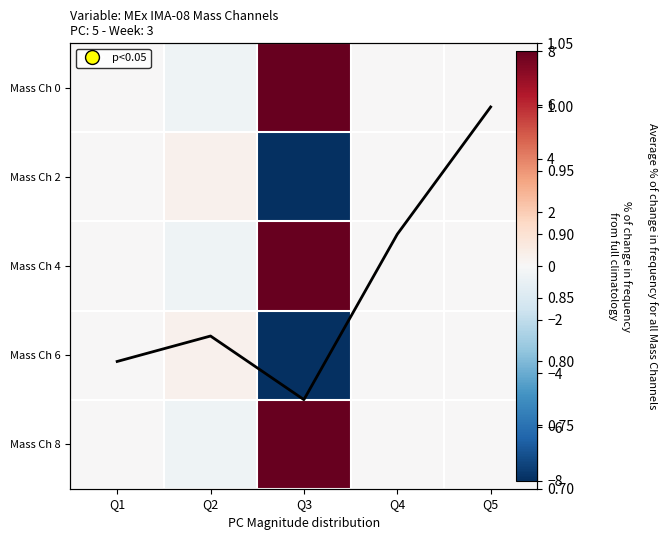

What is the total value across all series at Q3?

8.8